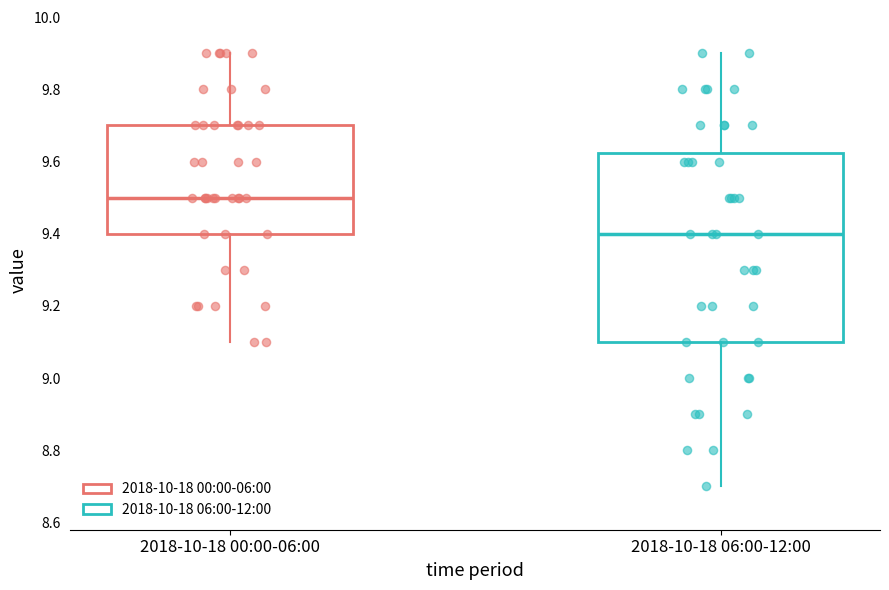

Reading left to right, transcribe this box plot: for each box, give where its median line is, the range the box spans, and where its two whiskers end, as read against the y-axis. The values are not printed on the chart, so give them approximately, as read against the axis.

2018-10-18 00:00-06:00: median 9.50, box 9.40 to 9.70, whiskers 9.10 to 9.90
2018-10-18 06:00-12:00: median 9.40, box 9.10 to 9.62, whiskers 8.70 to 9.90